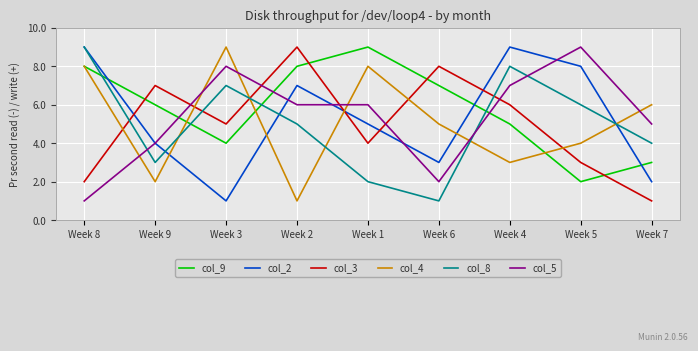

In col_8, how many points are lower than both neighbors (excluding endpoints)?

2